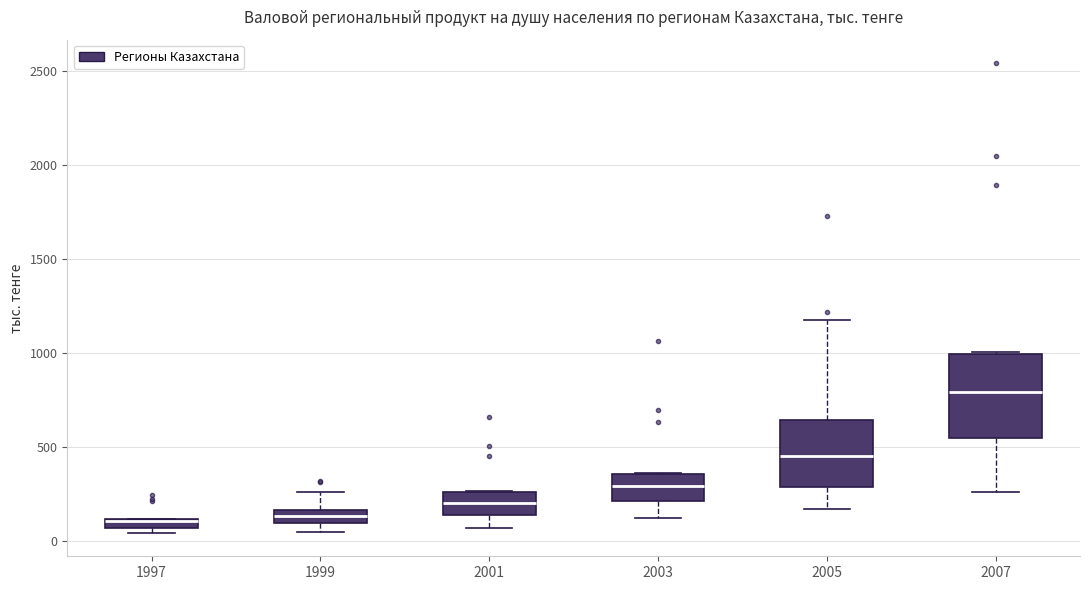

Where is the lower edge of the box at x = 1997 on the y-axis? The values are not printed on the chart, so give them approximately, as read against the axis.

50